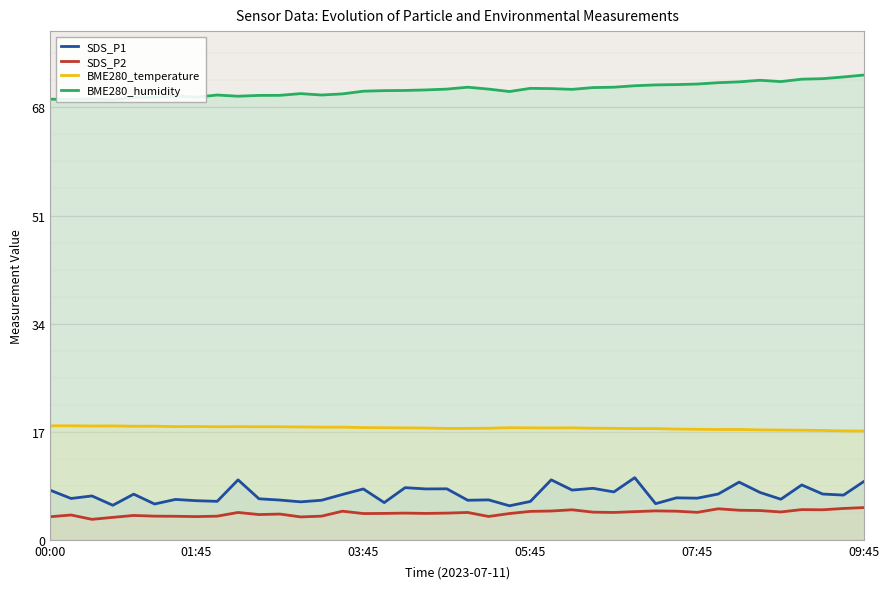

What position from the left is 13?

14